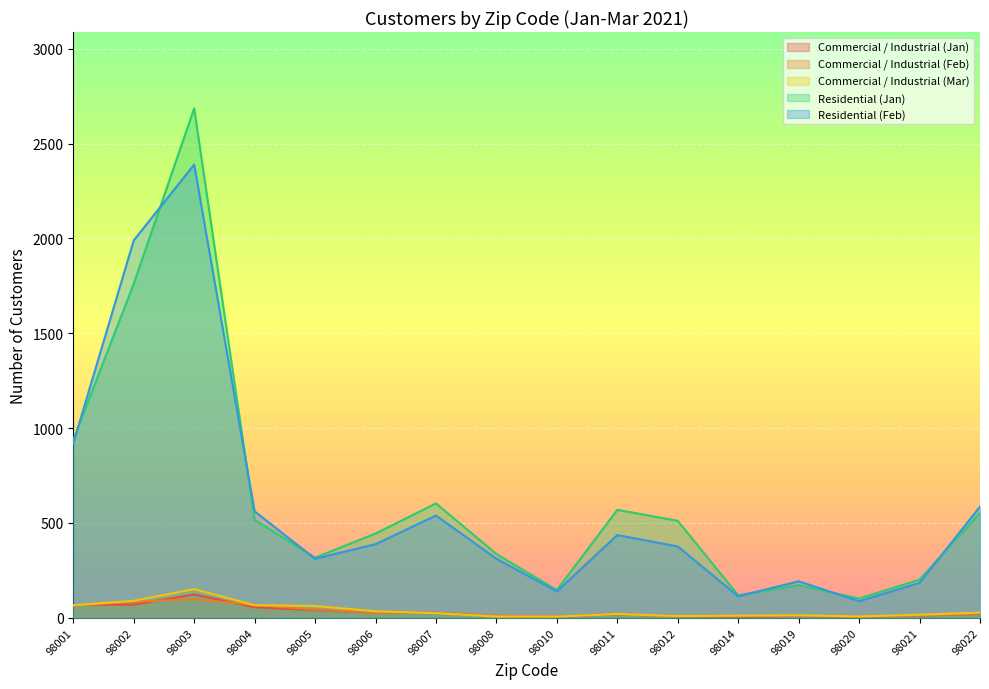

The value of Residential (Feb) at 98014 is 113. True or false?

True